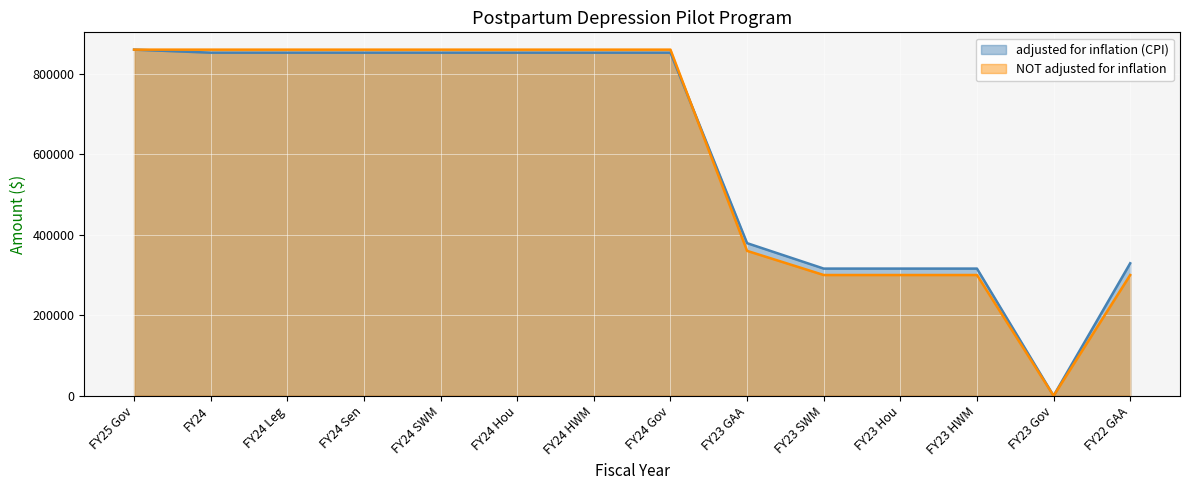

Reading right to left, what are all the values shown in this chart?

adjusted for inflation (CPI): 329148	0	315957	315957	315957	379148	852464	852464	852464	852464	852464	852464	852464	860000
NOT adjusted for inflation: 300000	0	300000	300000	300000	360000	860000	860000	860000	860000	860000	860000	860000	860000